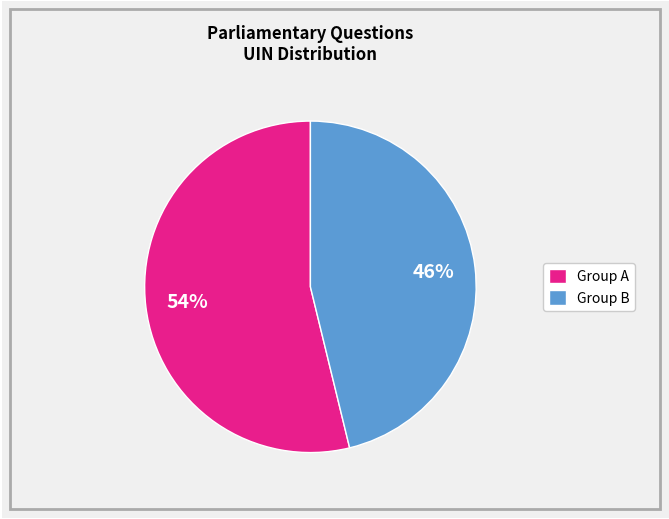

Combined, do Group B and Group A account for over 50%?

Yes